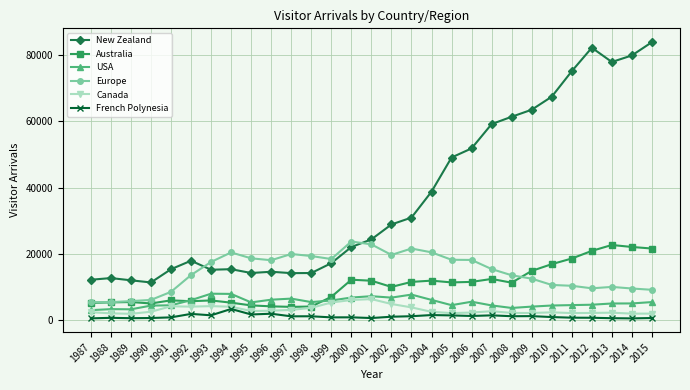

How many series are shown in this chart?

6